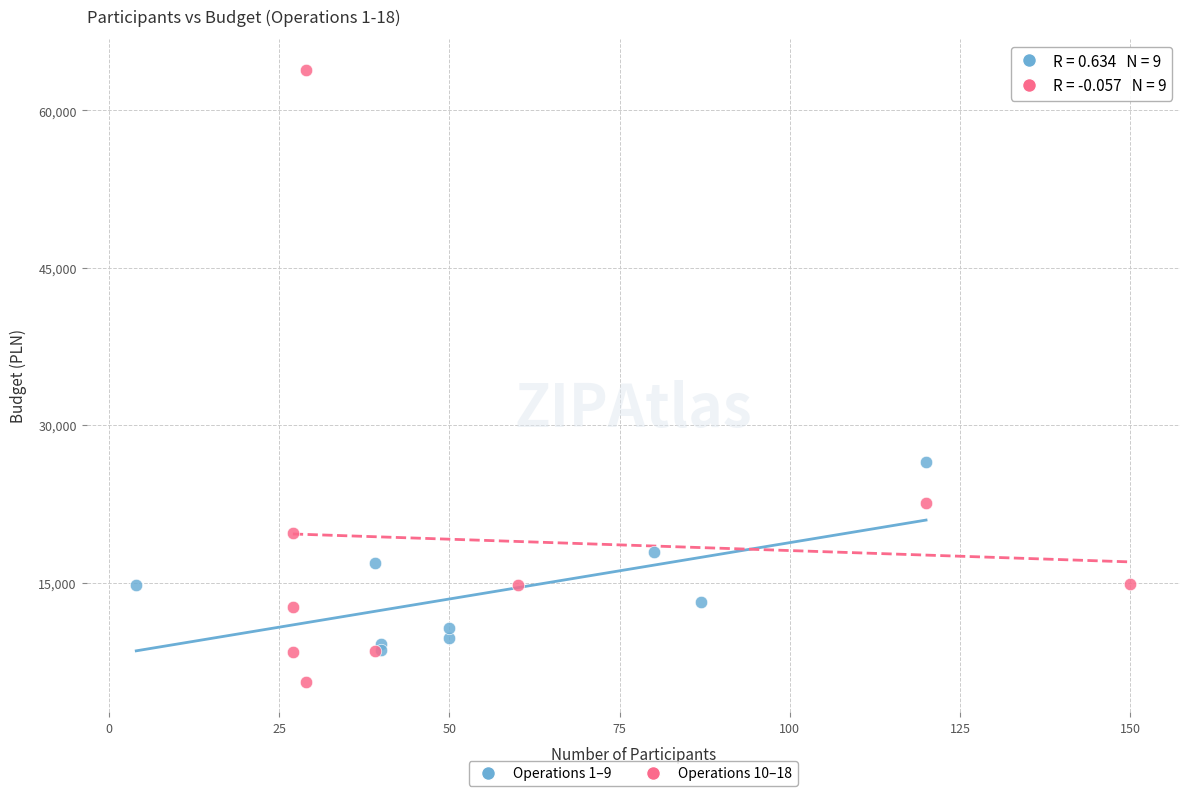

Which series reaches the minimum Y coordinate?

Operations 10–18